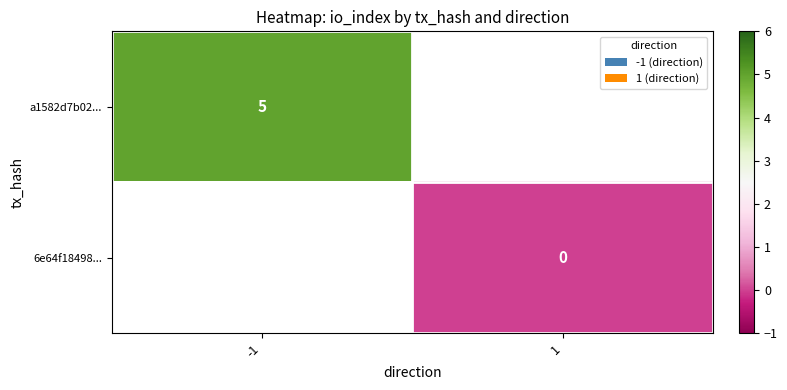

Which label corresponds to the smallest value in the chart?

1